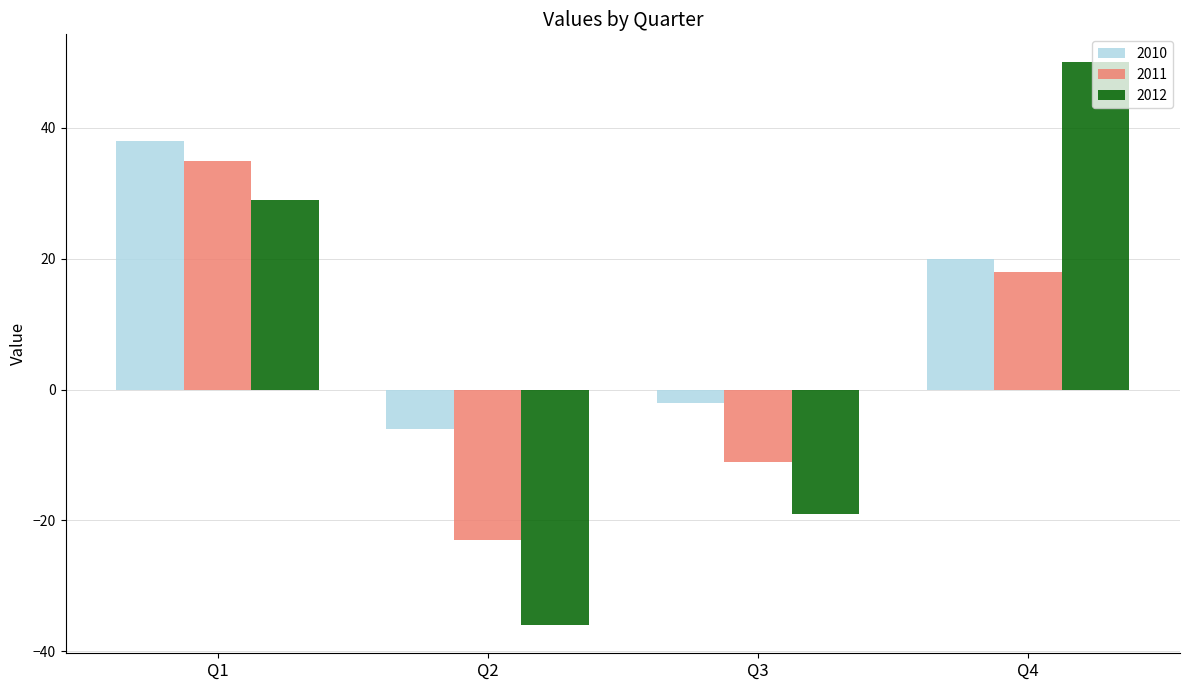

At which category does the chart reach its minimum across all series?

Q2